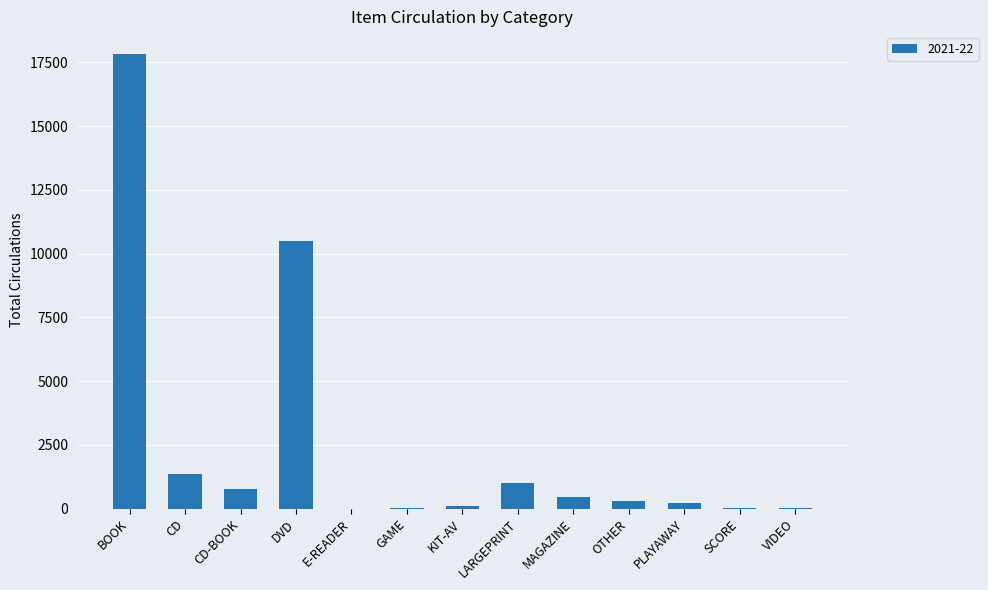

What is the maximum value shown in the chart?

17828